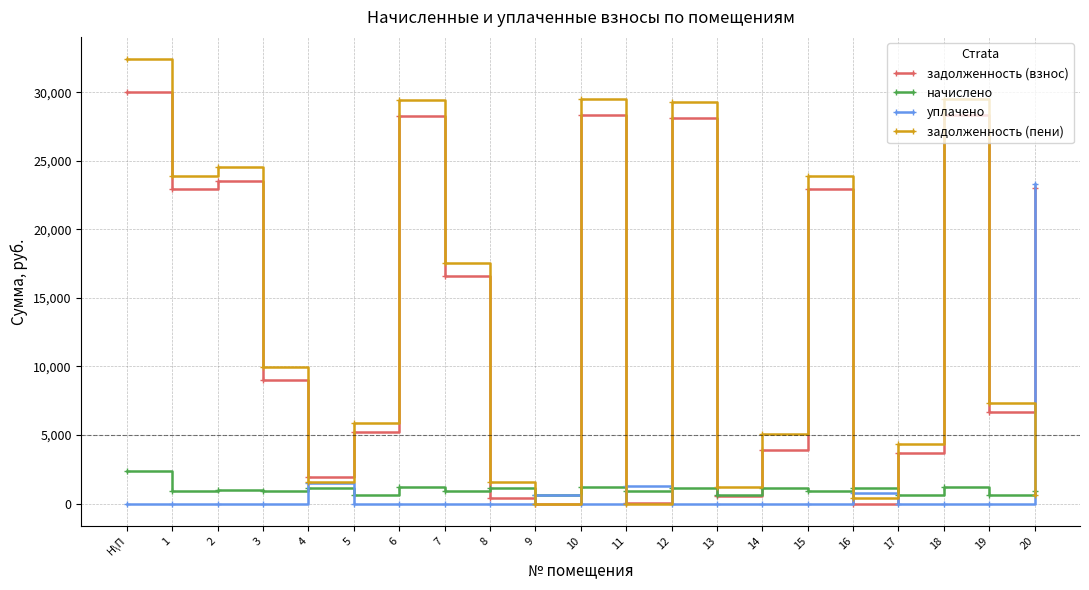

True or false: начислено has more than 2 interior local peaks.

True